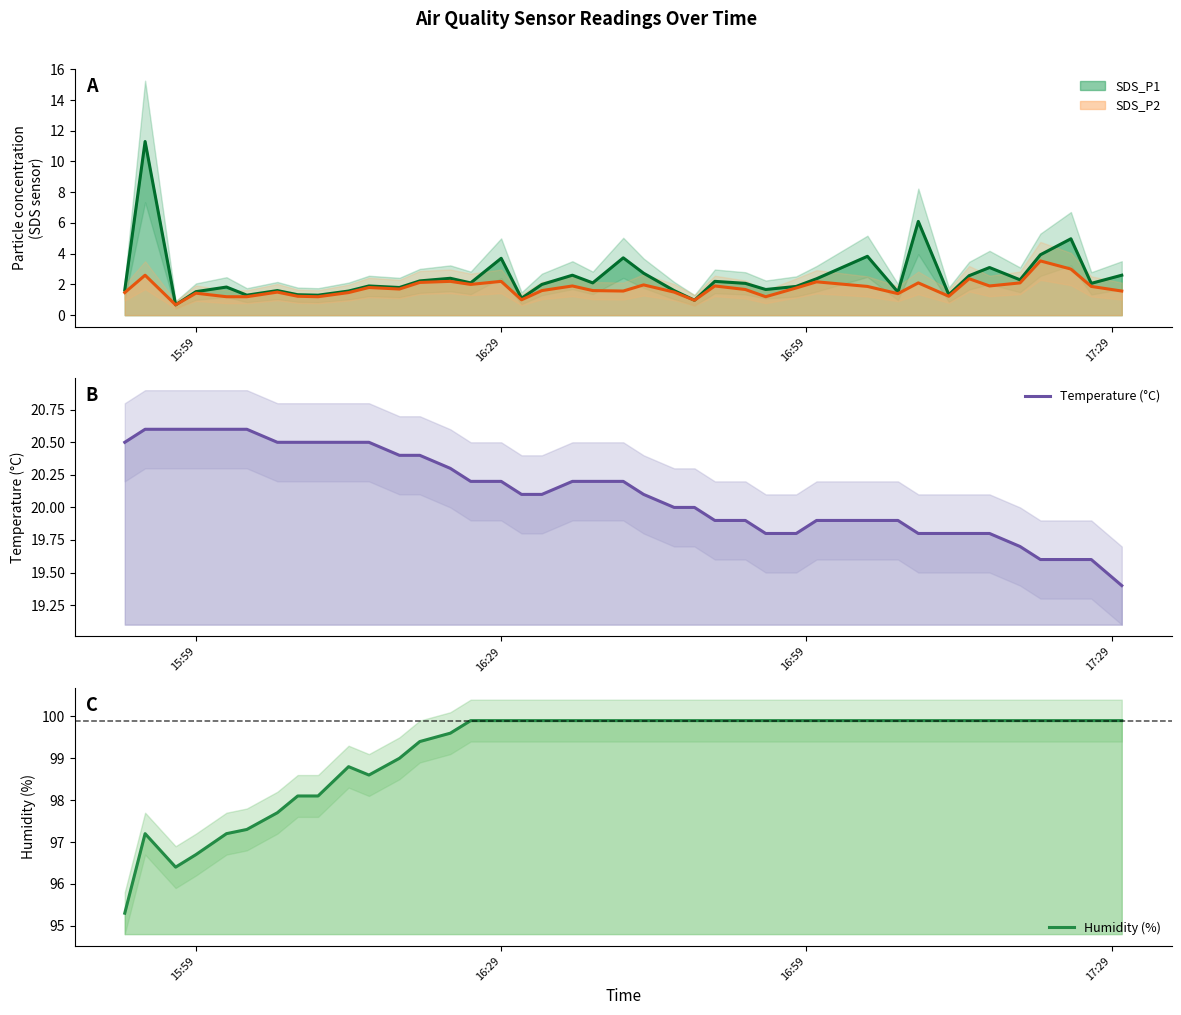

What is the lowest value of the Temperature (°C) series?

19.4